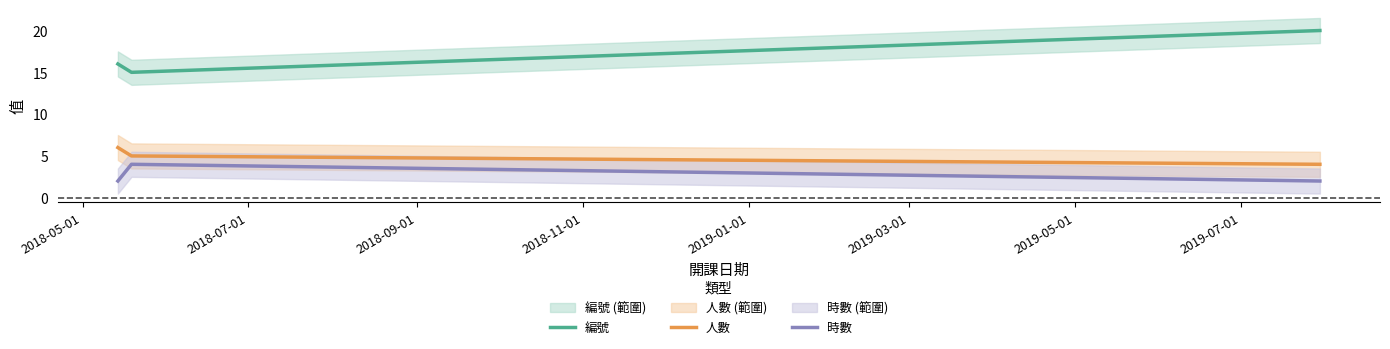

How many lines are shown in the chart?

3